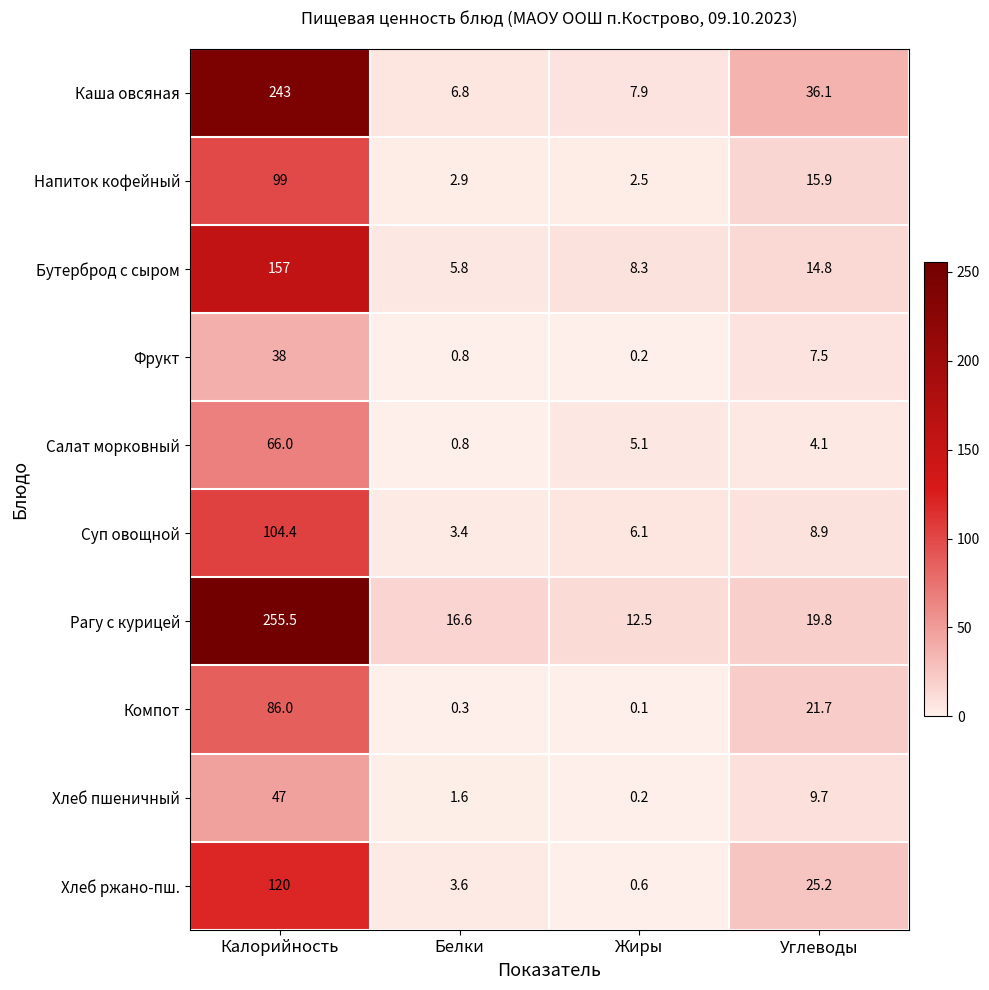

At which category is the sum across all series the highest?

Калорийность